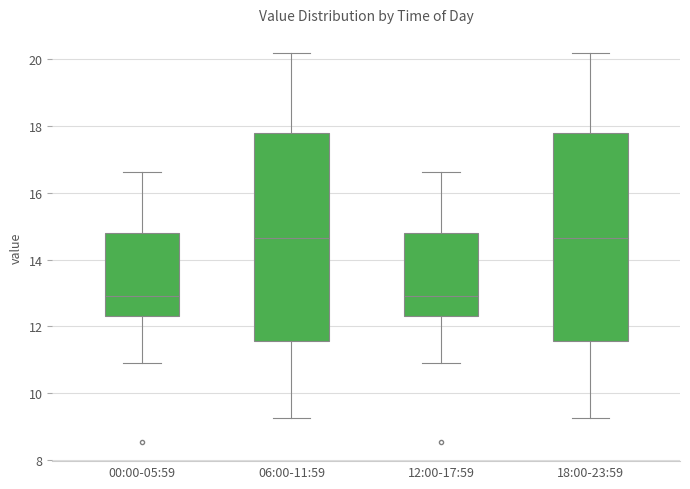

Where does the upper whisker of the box for 18:00-23:59 end on the y-axis? The values are not printed on the chart, so give them approximately, as read against the axis.

20.2